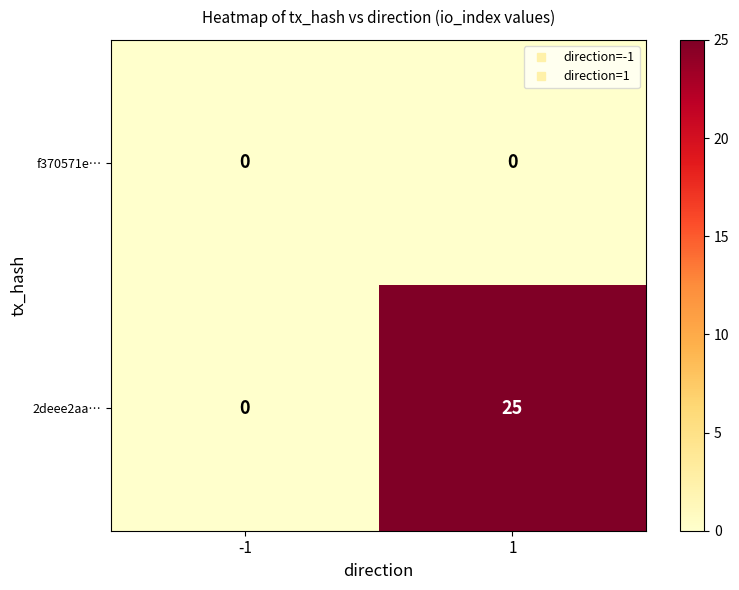

Which series has the widest spread of values?

2deee2aa…